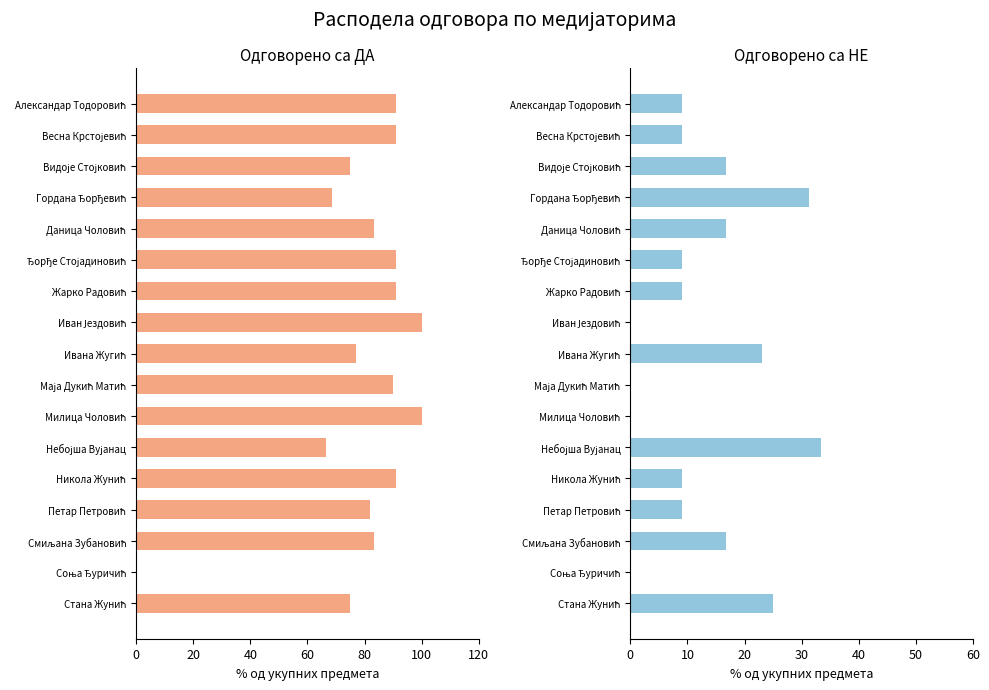

What is the sum of all Одговорено са ДА values?

1355.4